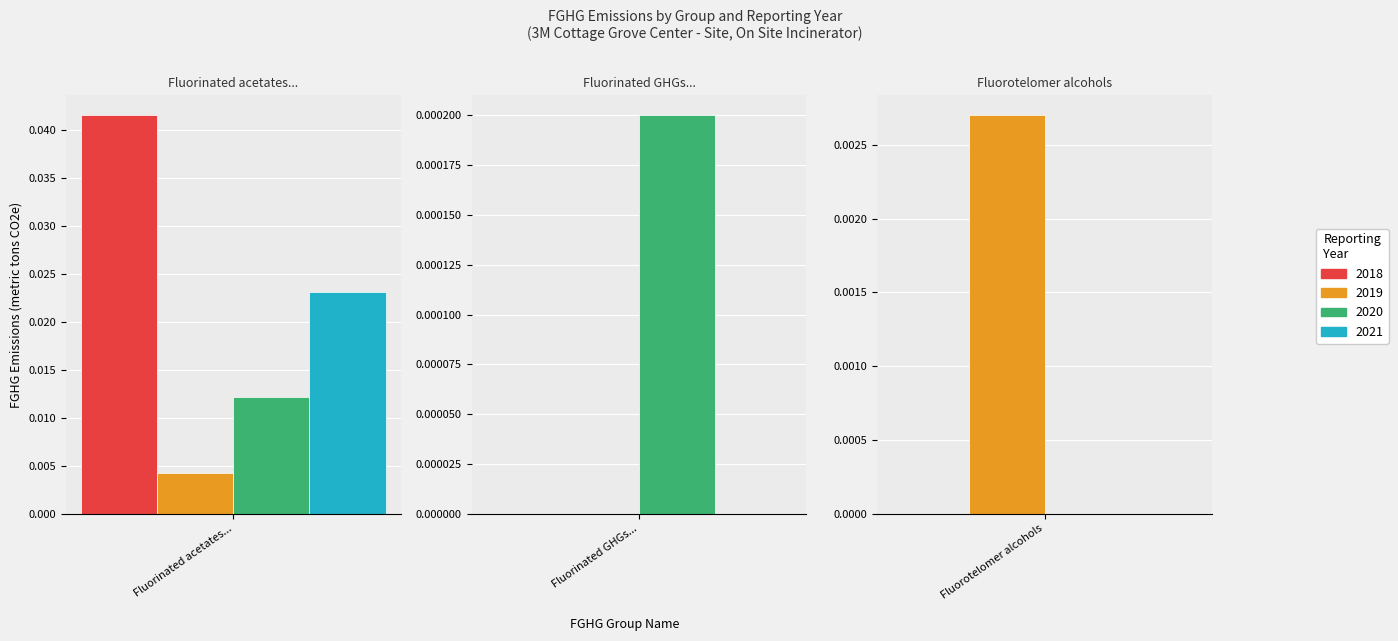

Which series changed the most between 2021 and 2020?

Fluorinated acetates, carbonofluoridate...